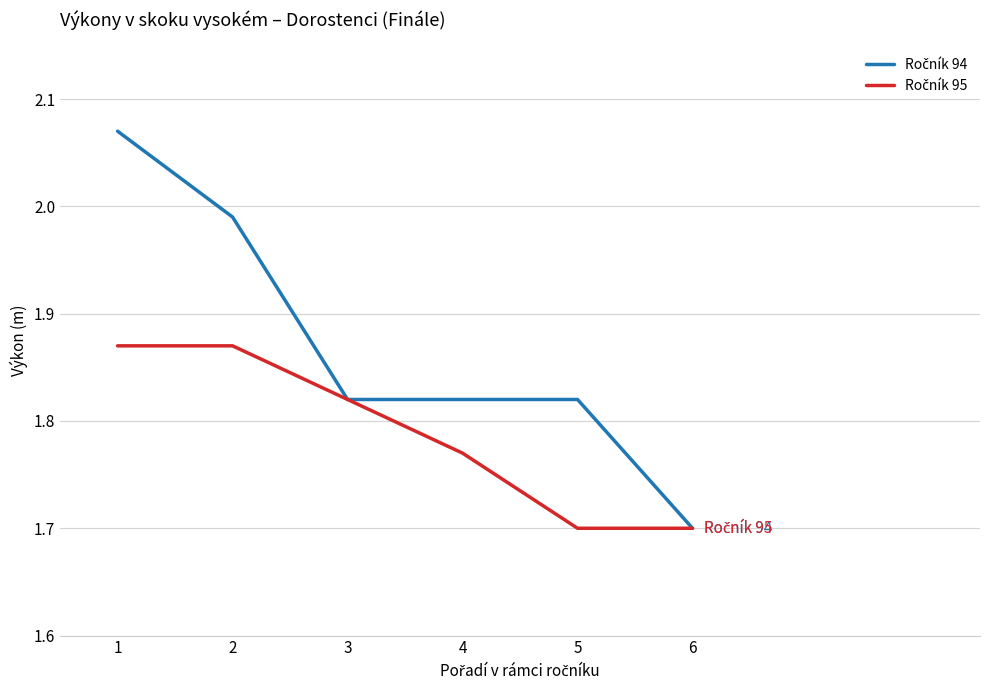

What is the minimum value shown in the chart?

1.7